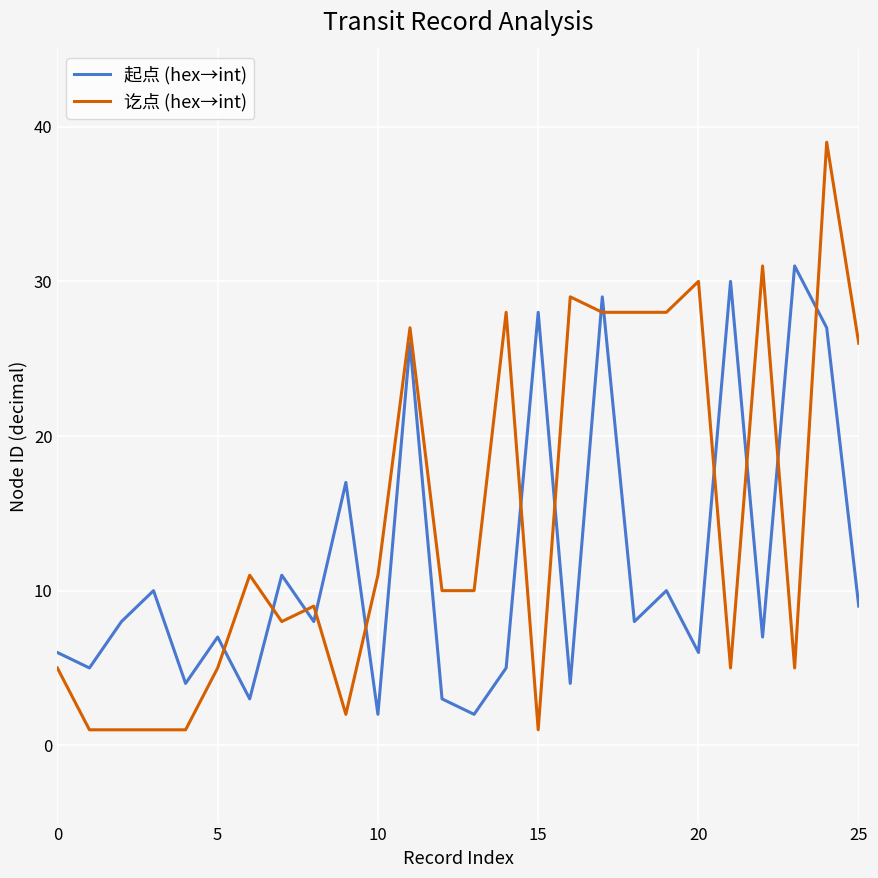

What is the difference between the maximum and minimum values in the 起点 (hex→int) series?

29